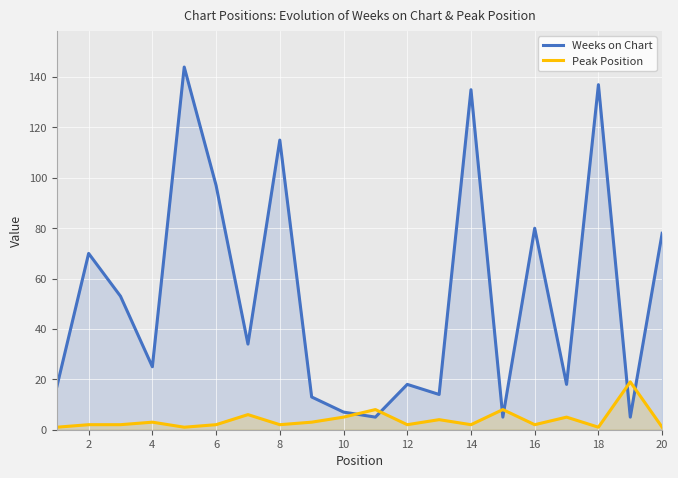

Is the value of Peak Position at 12 greater than the value of Weeks on Chart at 6?

No